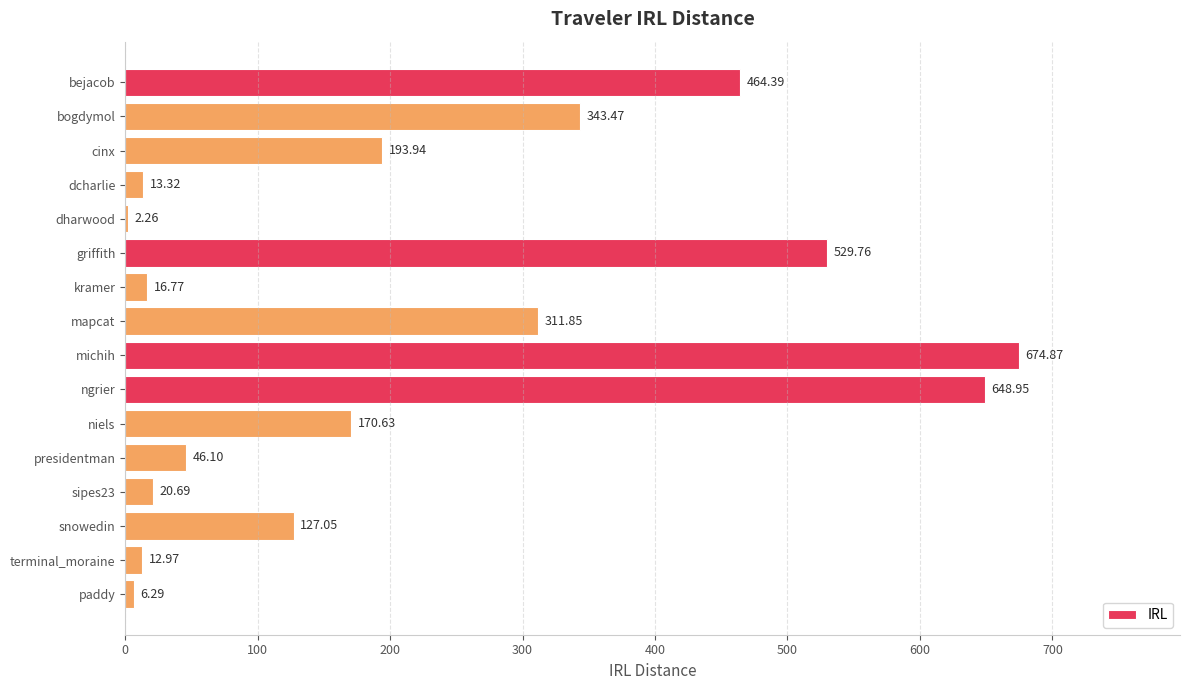

At which category does the chart reach its peak across all series?

michih